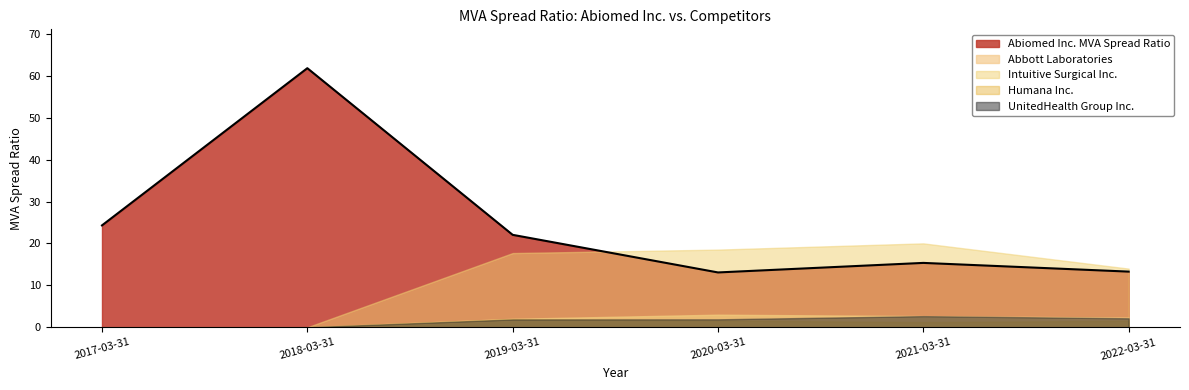

Reading right to left, list all the values displayed in this chart.

Abiomed Inc. MVA Spread Ratio: 13.3	15.4	13.1	22.1	61.8	24.3
Abbott Laboratories: 2.3	2.7	3.0	2.0	0.0	0.0
Intuitive Surgical Inc.: 14.0	20.0	18.5	17.7	0.0	0.0
Humana Inc.: 1.6	1.2	1.6	2.0	0.0	0.0
UnitedHealth Group Inc.: 2.1	2.7	1.9	1.9	0.0	0.0